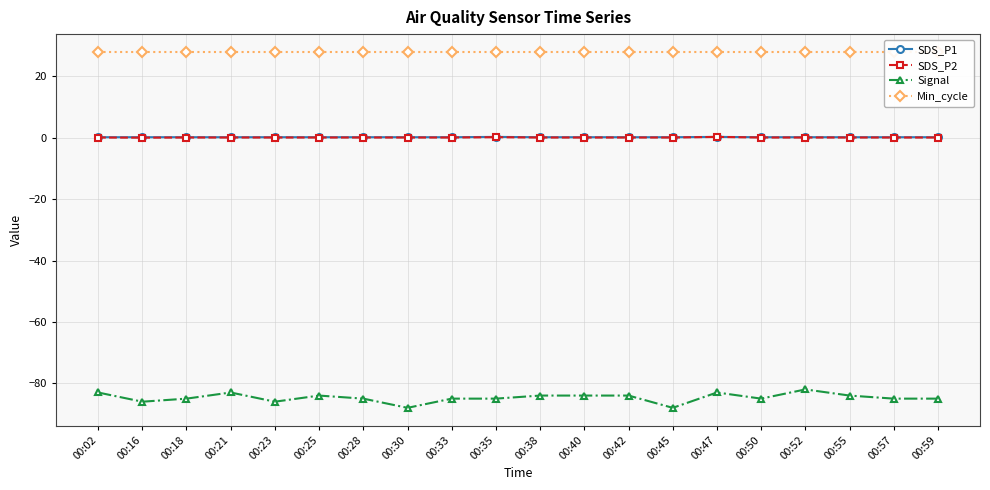

Rank the series by their maximum value, from lowest to highest.

Signal, SDS_P1, SDS_P2, Min_cycle